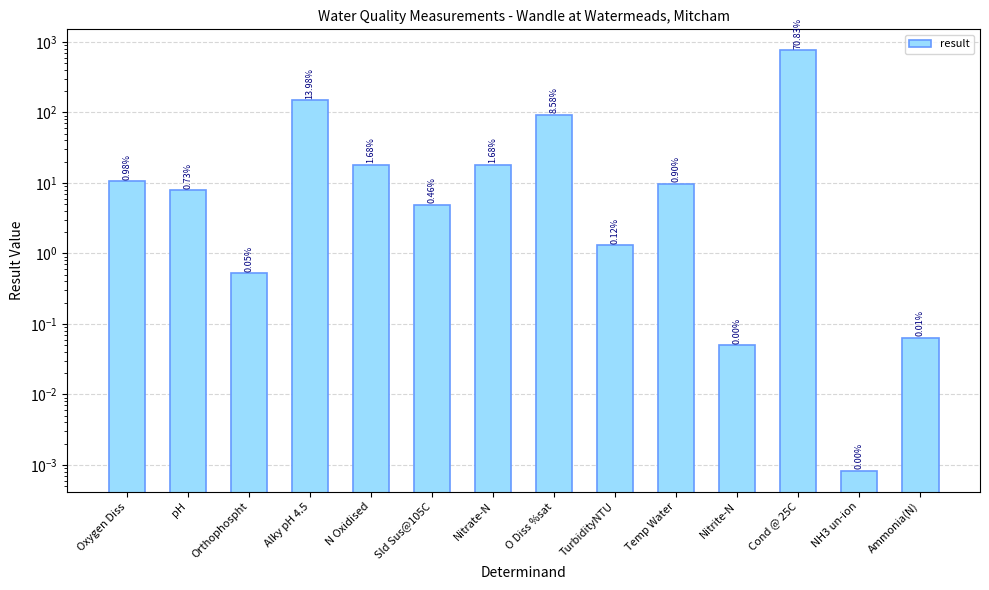

Between TurbidityNTU and N Oxidised, which is larger?

N Oxidised